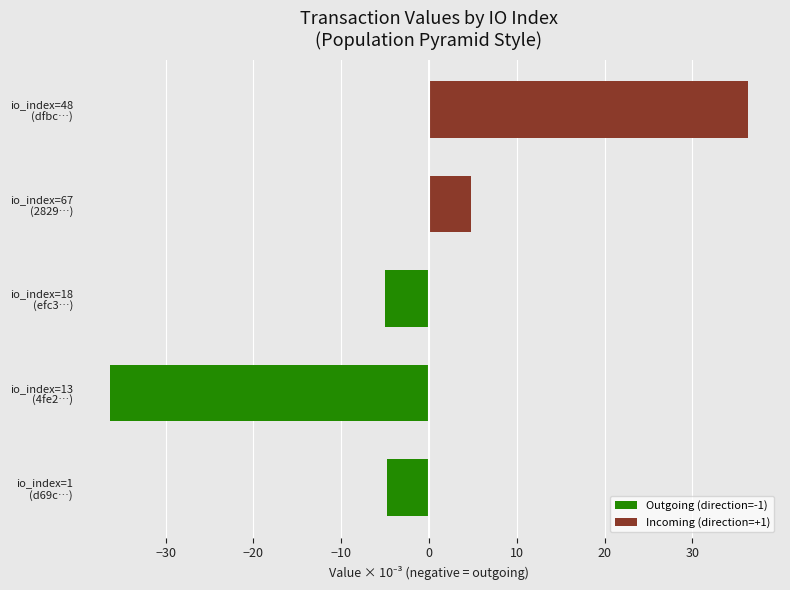

At io_index=13 (4fe2…), list the series in order from largest to smallest.

Incoming (direction=+1), Outgoing (direction=-1)